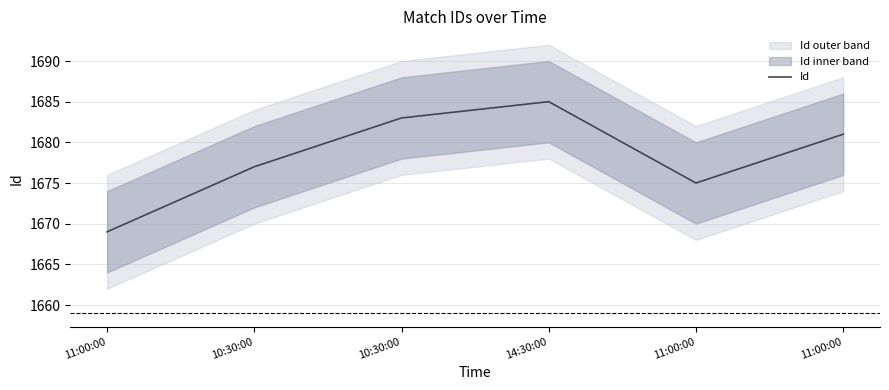

What is the ratio of the value at 14:30:00 to the value at 11:00:00?

1.0